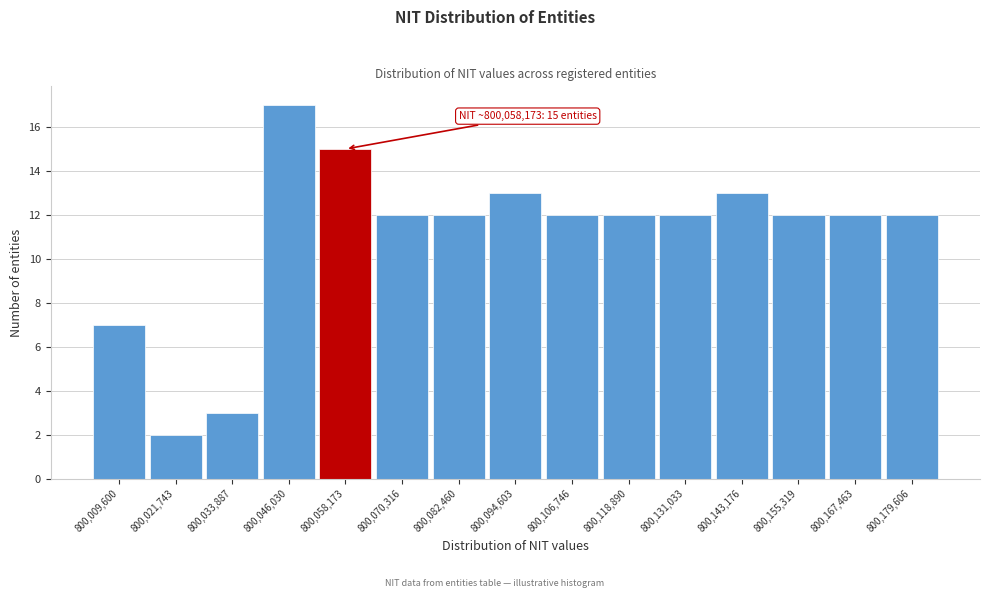

Which range on the x-axis has the tallest bar?

800040000 to 800052000